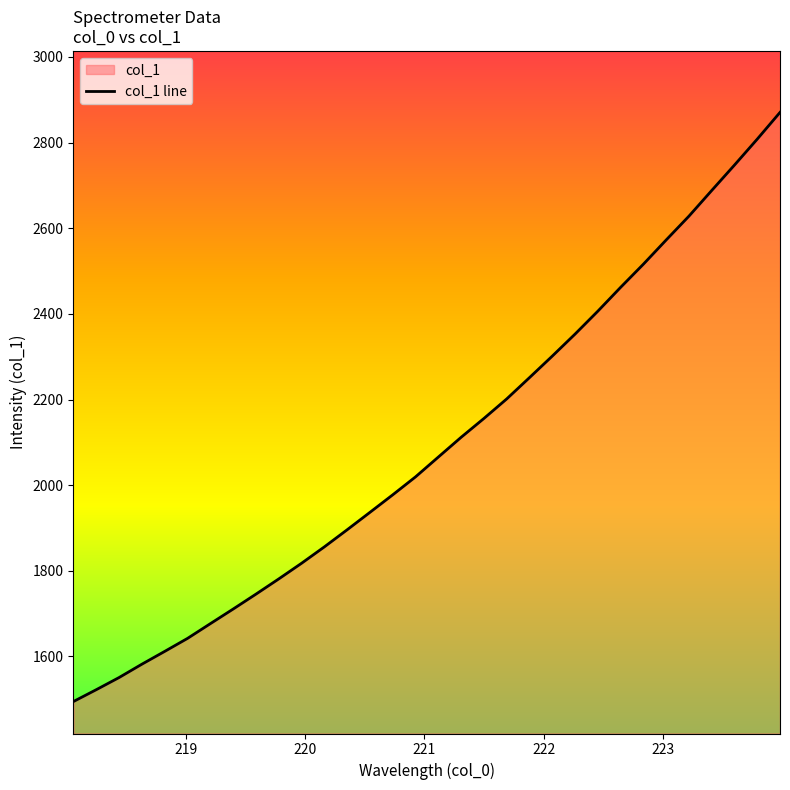

Approximately how many times larger is the value at 219.3979 compared to 220.9264?

0.8